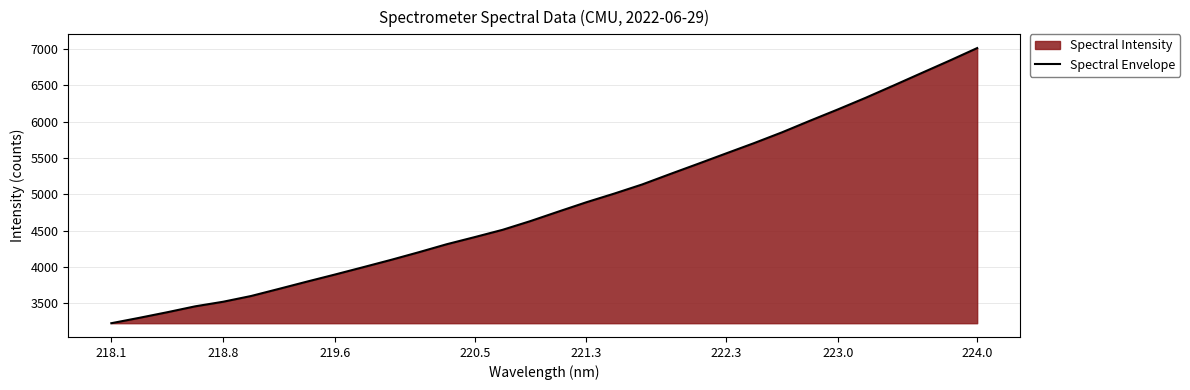

Which has a higher value, 221.3 or 223.0?

223.0